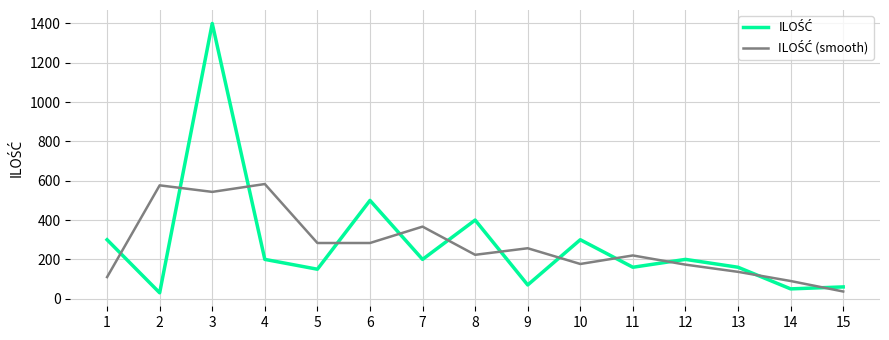

At which category is the sum across all series the highest?

3